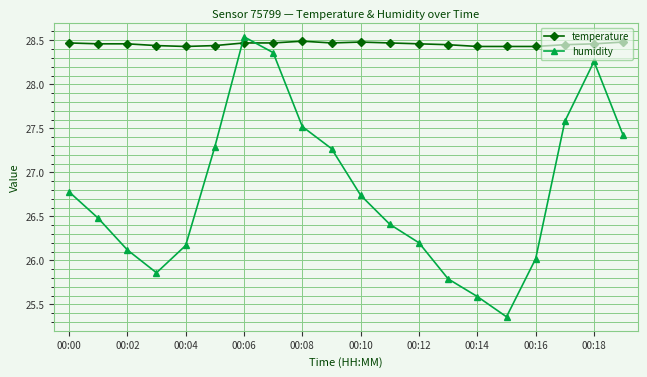

What is the sum of all temperature values?

569.1